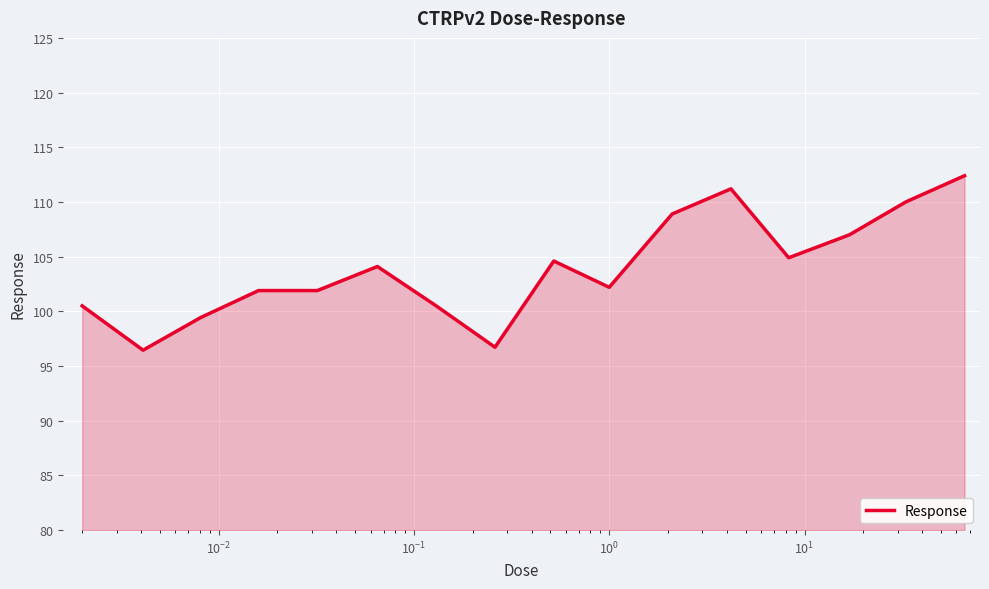

Reading left to right, extract all data points from this chart.

100.5	96.5	99.4	101.9	101.9	104.1	100.5	96.7	104.6	102.2	108.9	111.2	104.9	107.0	110.0	112.4